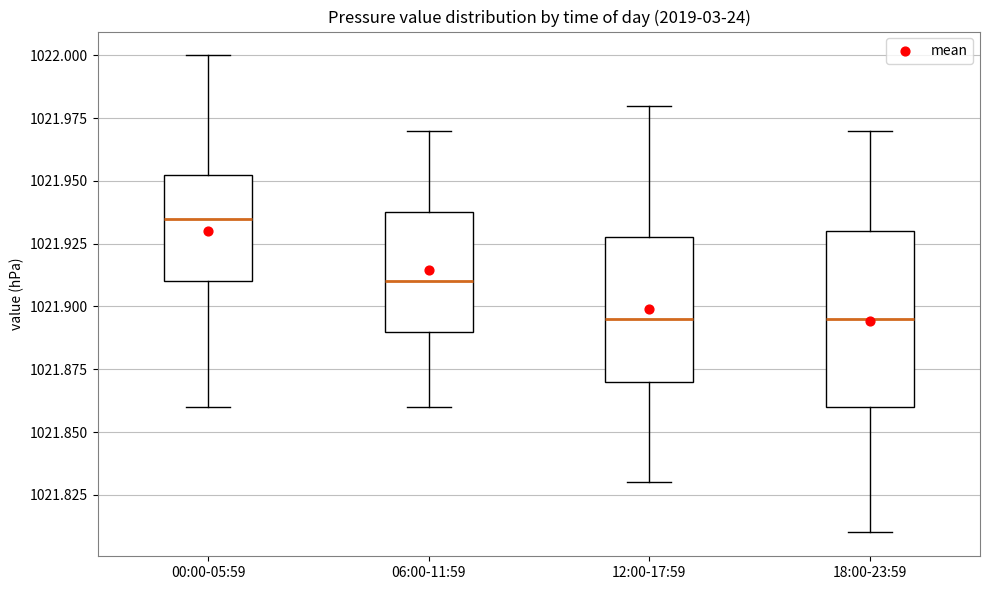

Reading left to right, transcribe this box plot: for each box, give where its median line is, the range the box spans, and where its two whiskers end, as read against the y-axis. The values are not printed on the chart, so give them approximately, as read against the axis.

00:00-05:59: median 1021.935, box 1021.910 to 1021.955, whiskers 1021.860 to 1022.000
06:00-11:59: median 1021.910, box 1021.890 to 1021.940, whiskers 1021.860 to 1021.970
12:00-17:59: median 1021.895, box 1021.870 to 1021.930, whiskers 1021.830 to 1021.980
18:00-23:59: median 1021.895, box 1021.860 to 1021.930, whiskers 1021.810 to 1021.970